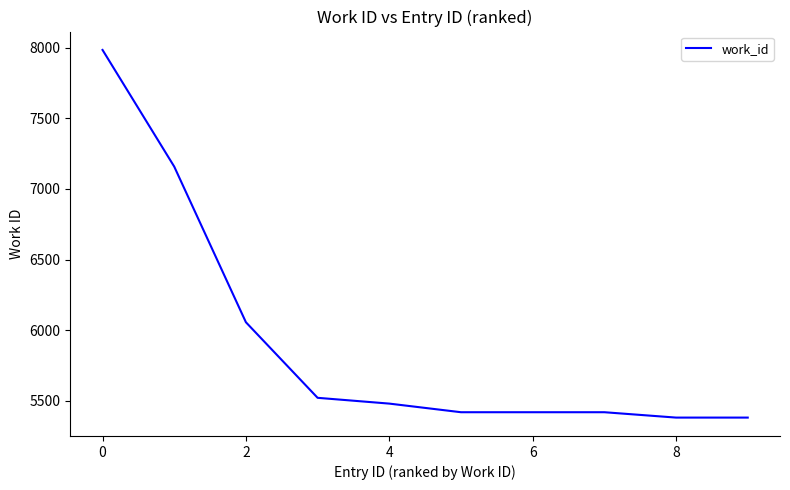

What is the minimum value shown in the chart?

5381